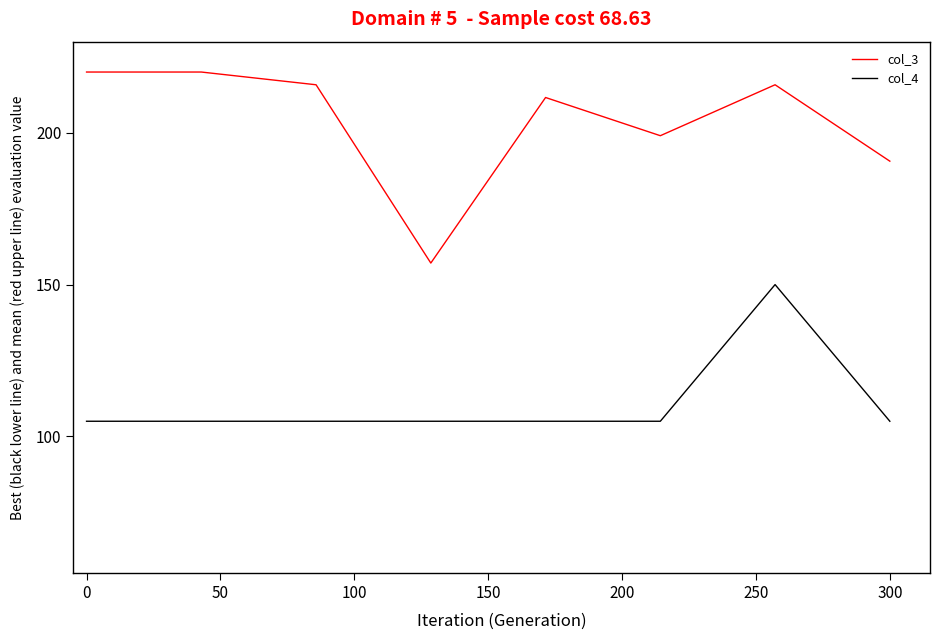

Which series has the largest total across all categories?

col_3